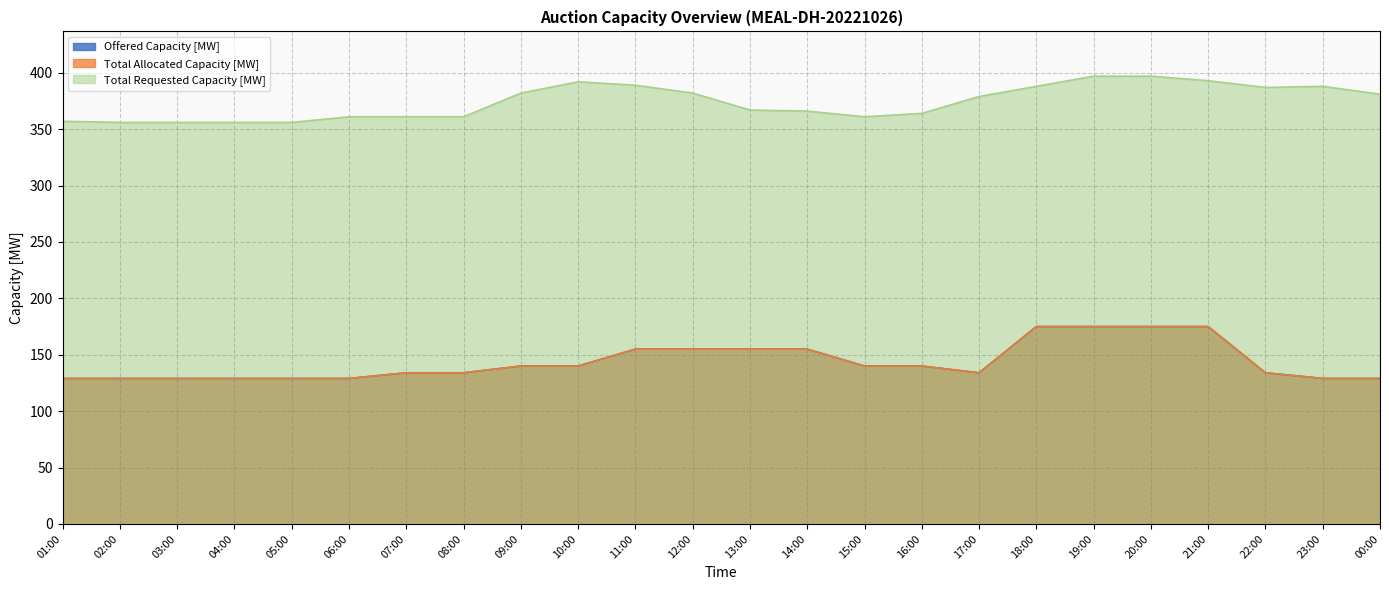

Reading left to right, list all the values displayed in this chart.

Offered Capacity [MW]: 129	129	129	129	129	129	134	134	140	140	155	155	155	155	140	140	134	175	175	175	175	134	129	129
Total Allocated Capacity [MW]: 129	129	129	129	129	129	134	134	140	140	155	155	155	155	140	140	134	175	175	175	175	134	129	129
Total Requested Capacity [MW]: 357	356	356	356	356	361	361	361	382	392	389	382	367	366	361	364	379	388	397	397	393	387	388	381